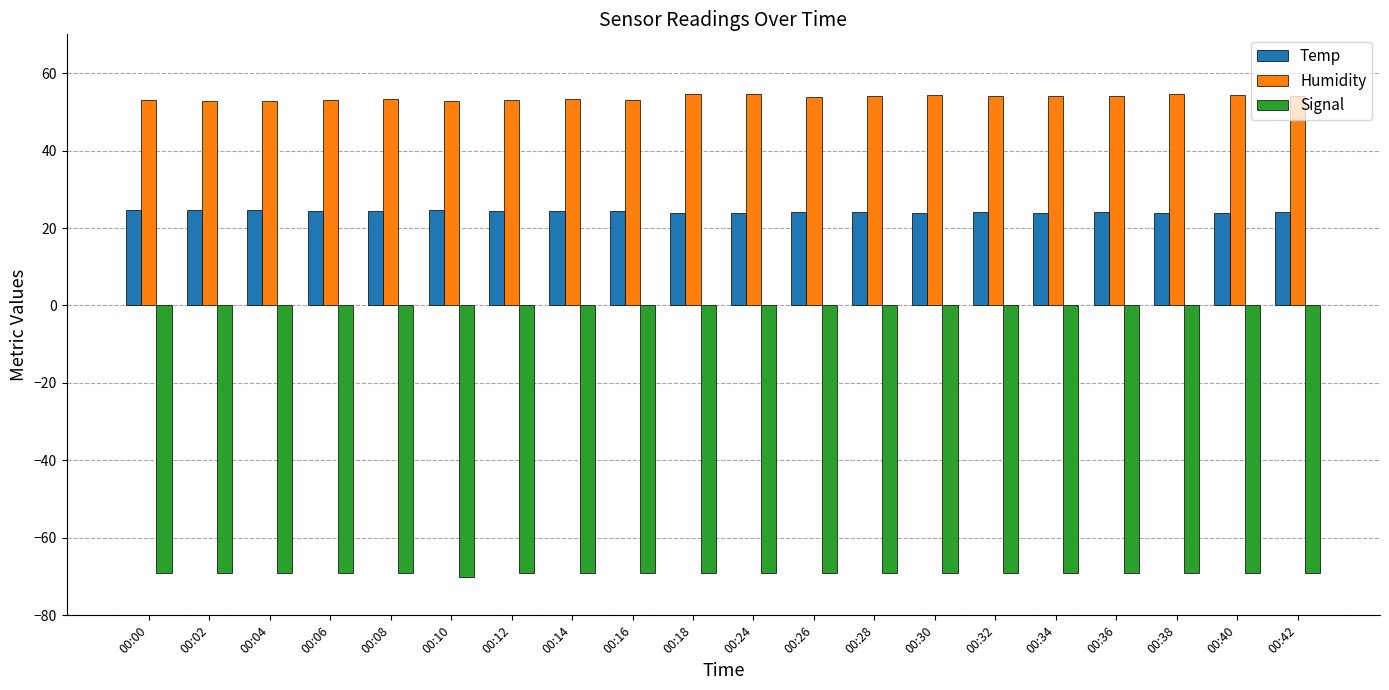

The Signal series shows -69.0 at 00:36. True or false?

True